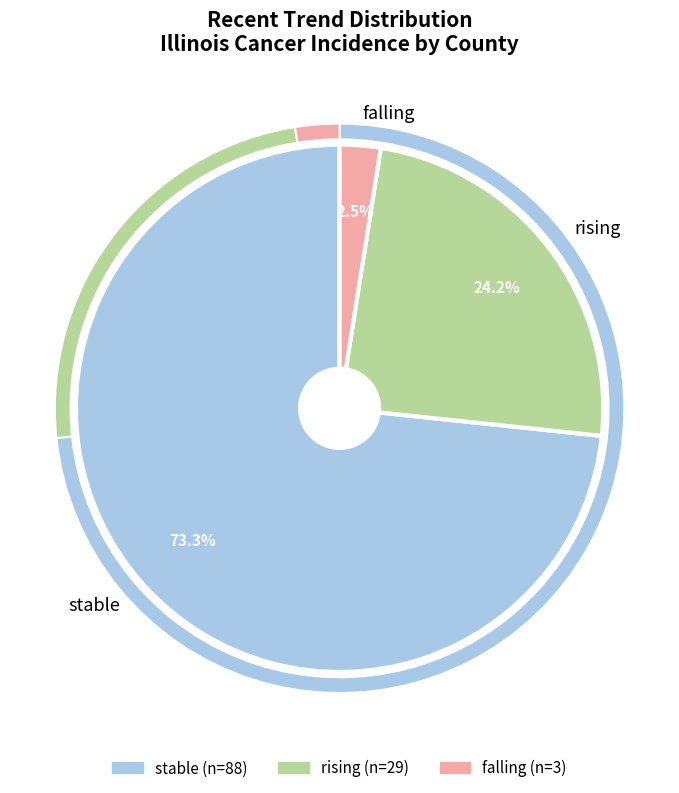

What is the ratio of the value at rising to the value at falling?

9.7